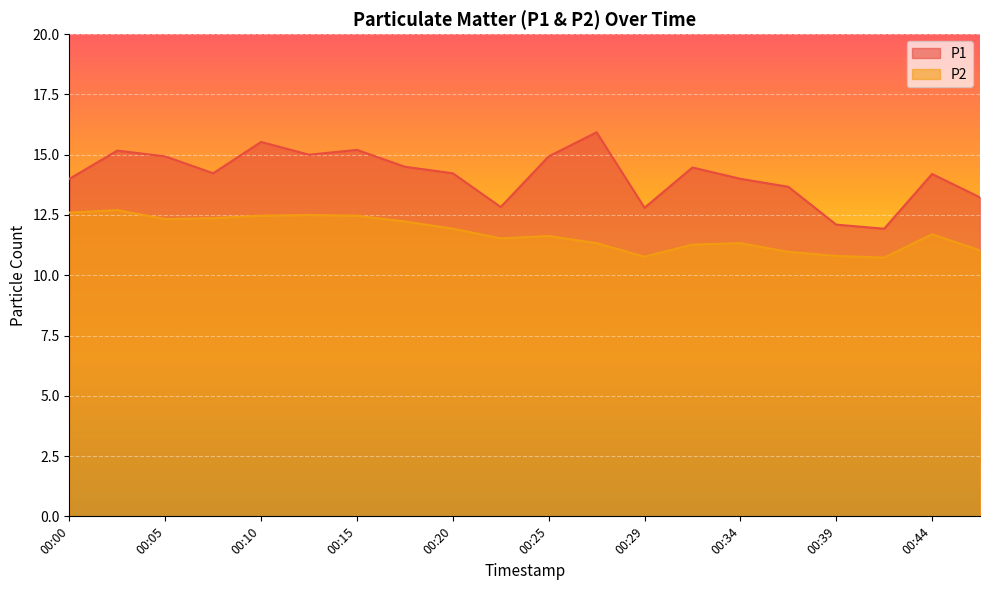

What is the difference between the P1 values at 00:10 and 00:02?

0.4